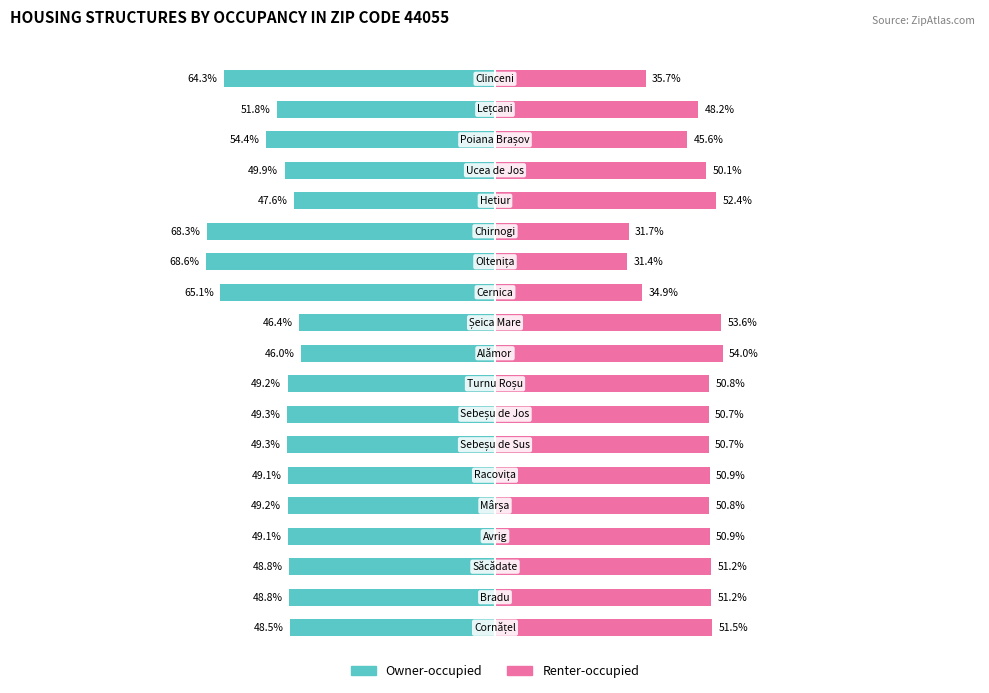

Reading right to left, what are all the values shown in this chart?

Owner-occupied: 18=-64.3	17=-51.8	16=-54.4	15=-49.9	14=-47.6	13=-68.3	12=-68.6	11=-65.1	10=-46.4	9=-46.0	8=-49.2	7=-49.3	6=-49.3	5=-49.1	4=-49.2	3=-49.1	2=-48.8	1=-48.8	0=-48.5
Renter-occupied: 18=35.7	17=48.2	16=45.6	15=50.1	14=52.4	13=31.7	12=31.4	11=34.9	10=53.6	9=54.0	8=50.8	7=50.7	6=50.7	5=50.9	4=50.8	3=50.9	2=51.2	1=51.2	0=51.5